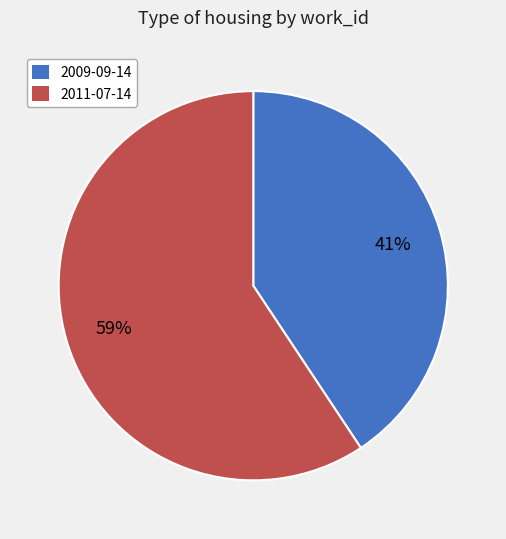

Approximately how many times larger is the value at 2009-09-14 compared to 2011-07-14?

0.7